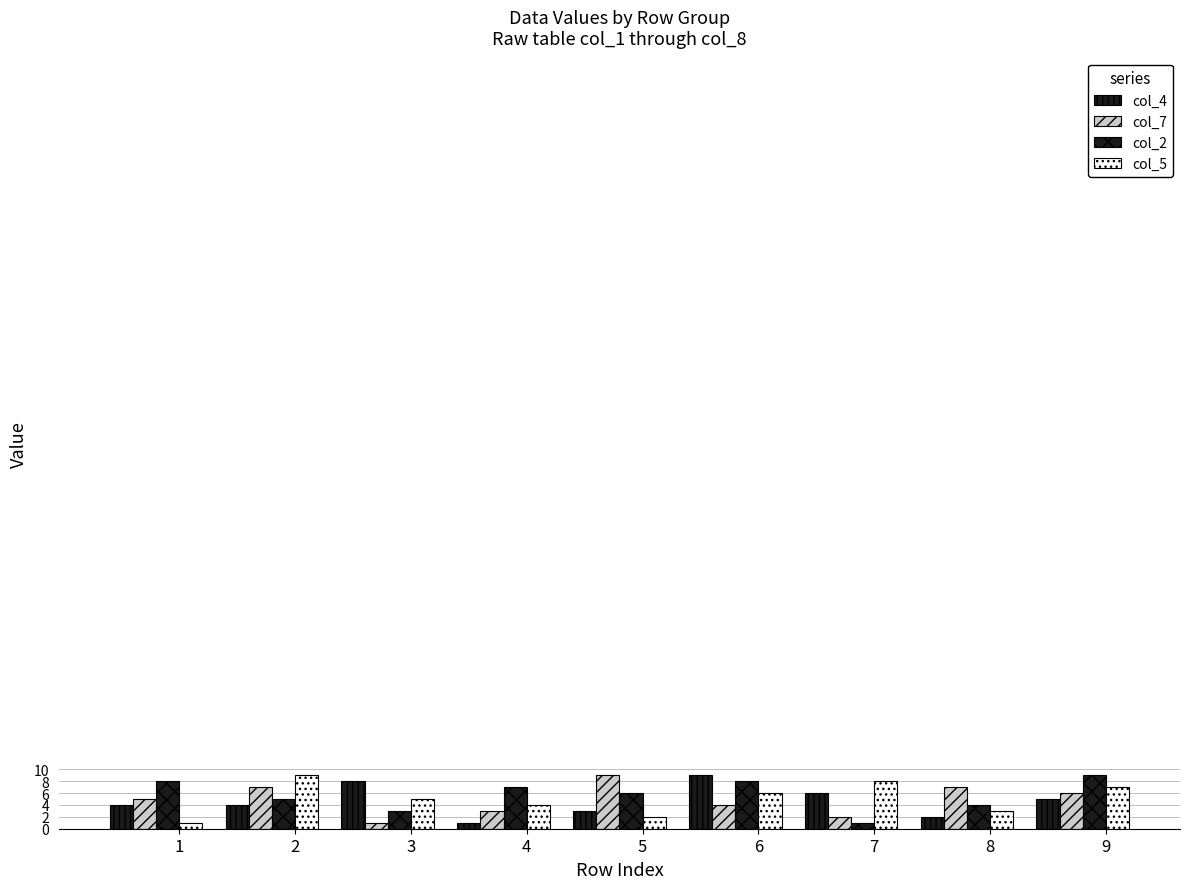

How many distinct data groups are displayed?

4